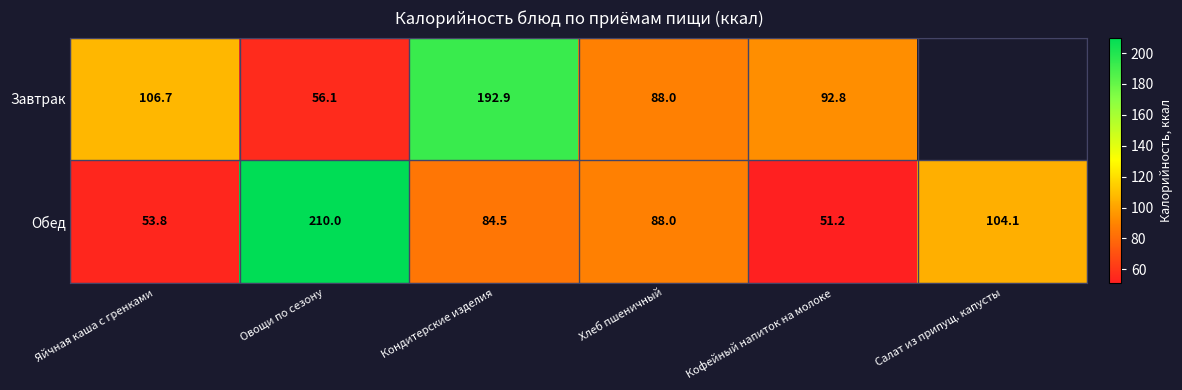

At which category does the chart reach its minimum across all series?

Кофейный напиток на молоке